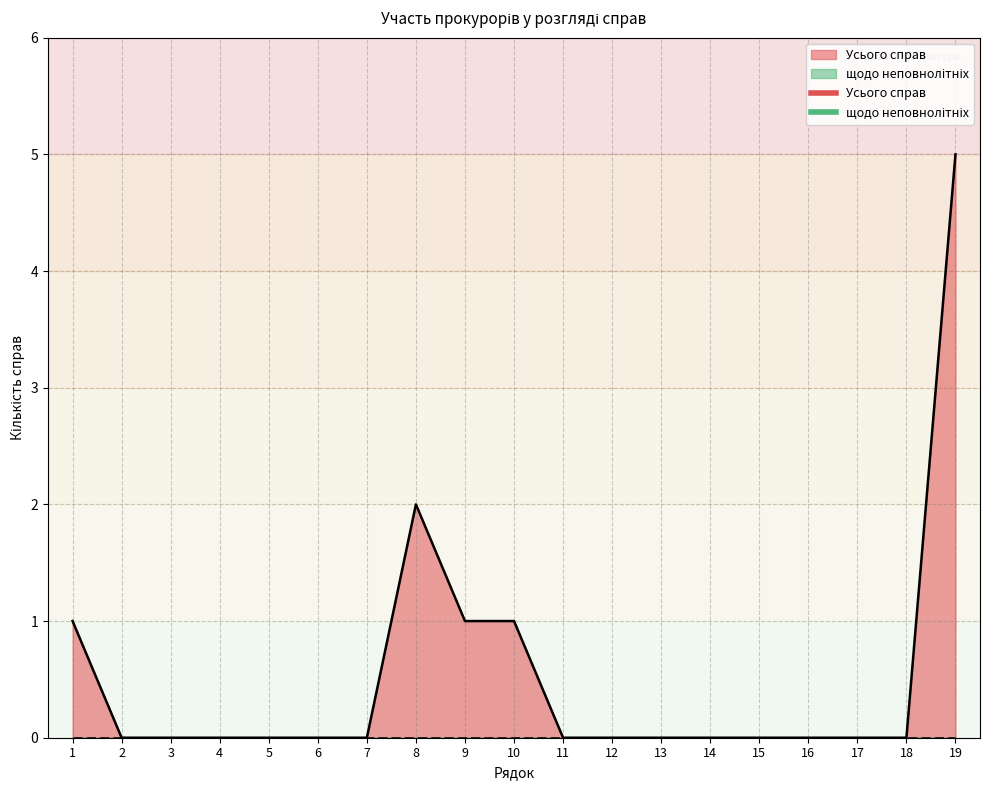

List the labels in order of value, smallest first.

2, 3, 4, 5, 6, 7, 11, 12, 13, 14, 15, 16, 17, 18, 1, 9, 10, 8, 19